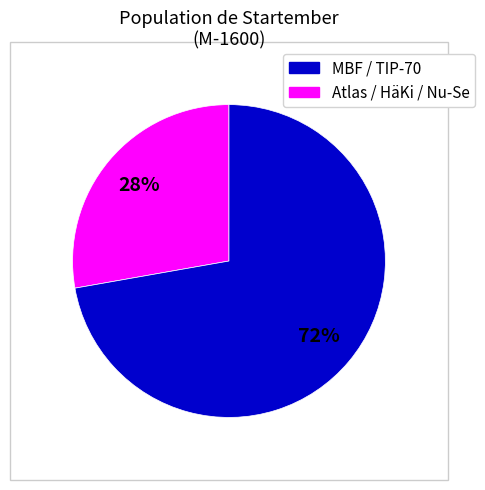

To the nearest percent, what is the difference between the largest and smallest slice percentages?

44%